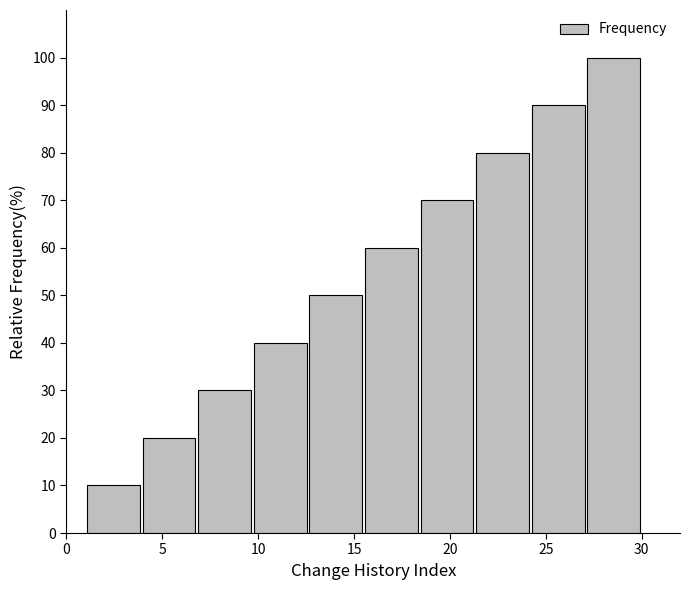

Reading left to right, transcribe this chart: for each bar, give the range it covers on the x-axis and its height. Neither the bar edges nor the heights are printed on the chart, so give them approximately, as read against the axes.

1.0 to 3.9: 10
3.9 to 6.8: 20
6.8 to 9.7: 30
9.7 to 12.6: 40
12.6 to 15.5: 50
15.5 to 18.4: 60
18.4 to 21.3: 70
21.3 to 24.2: 80
24.2 to 27.1: 90
27.1 to 30.0: 100